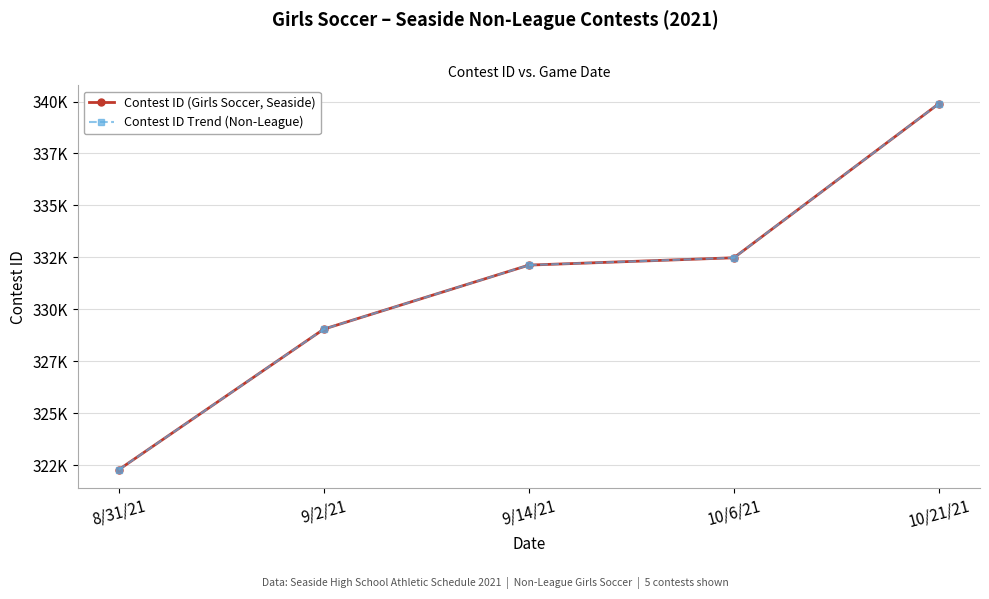

Is this an area chart (filled region under the line)?

No